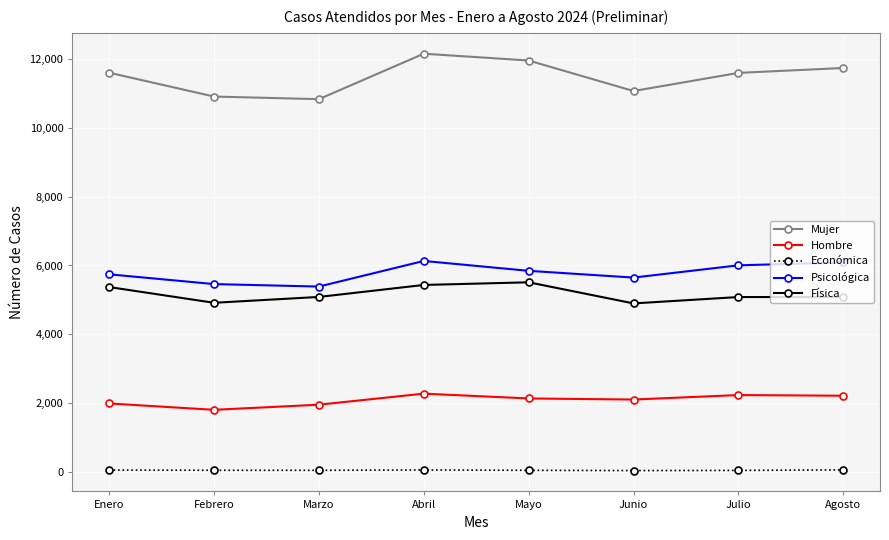

At which category does Psicológica reach its first local peak?

Abril